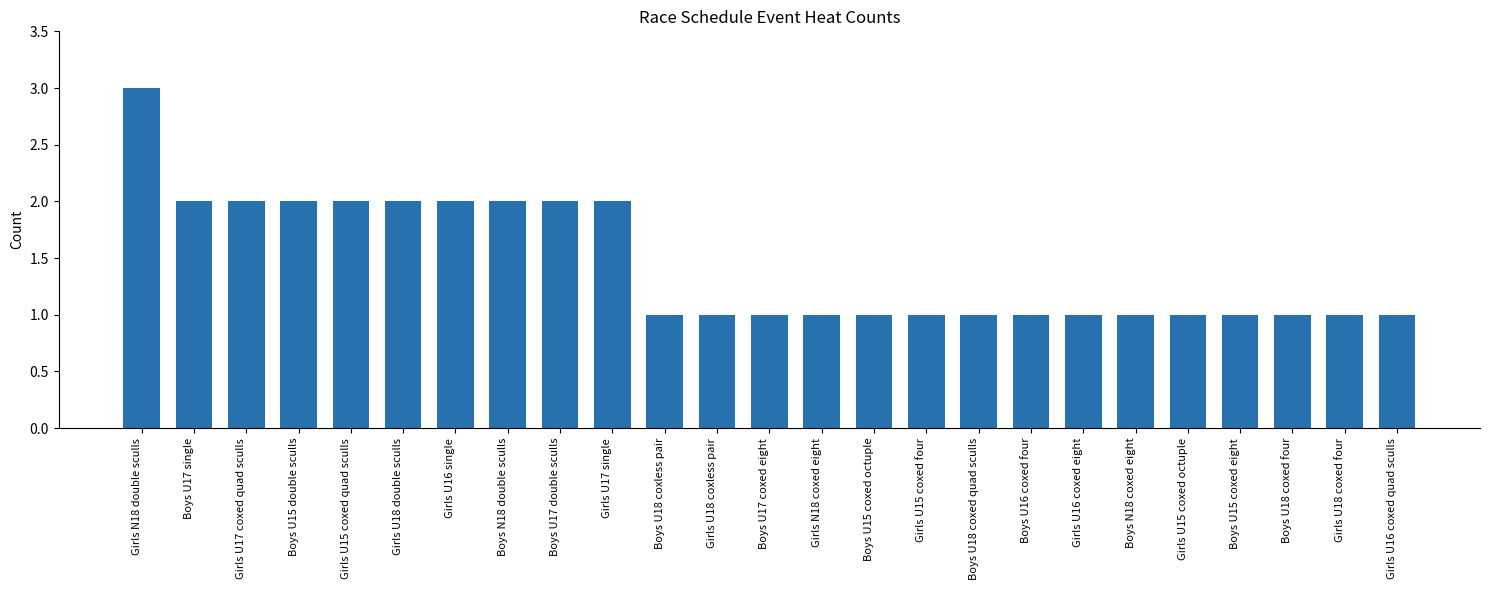

What is the sum of the values at Girls U17 coxed quad sculls and Girls U15 coxed quad sculls?

4